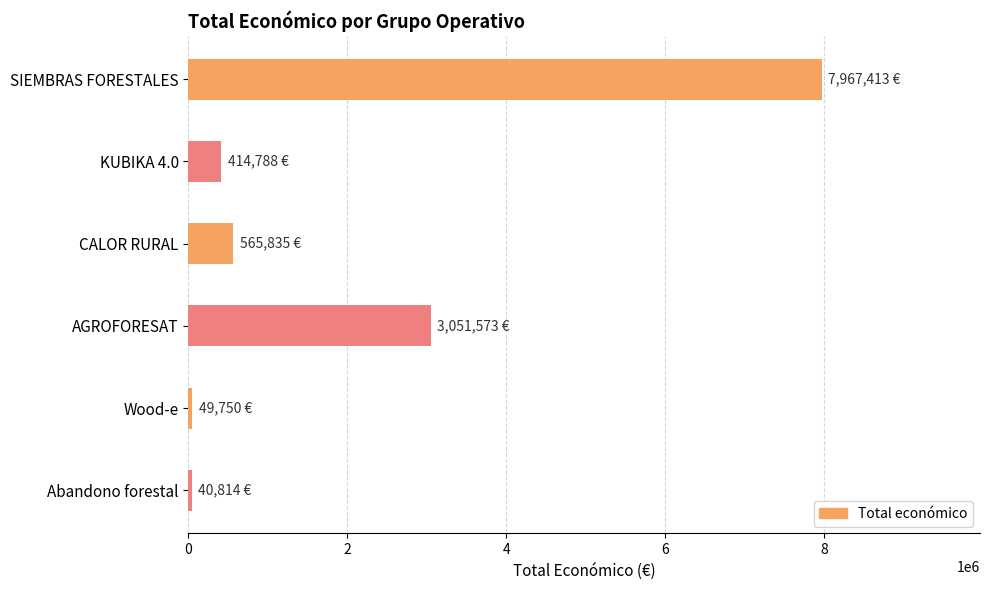

What is the minimum value shown in the chart?

40814